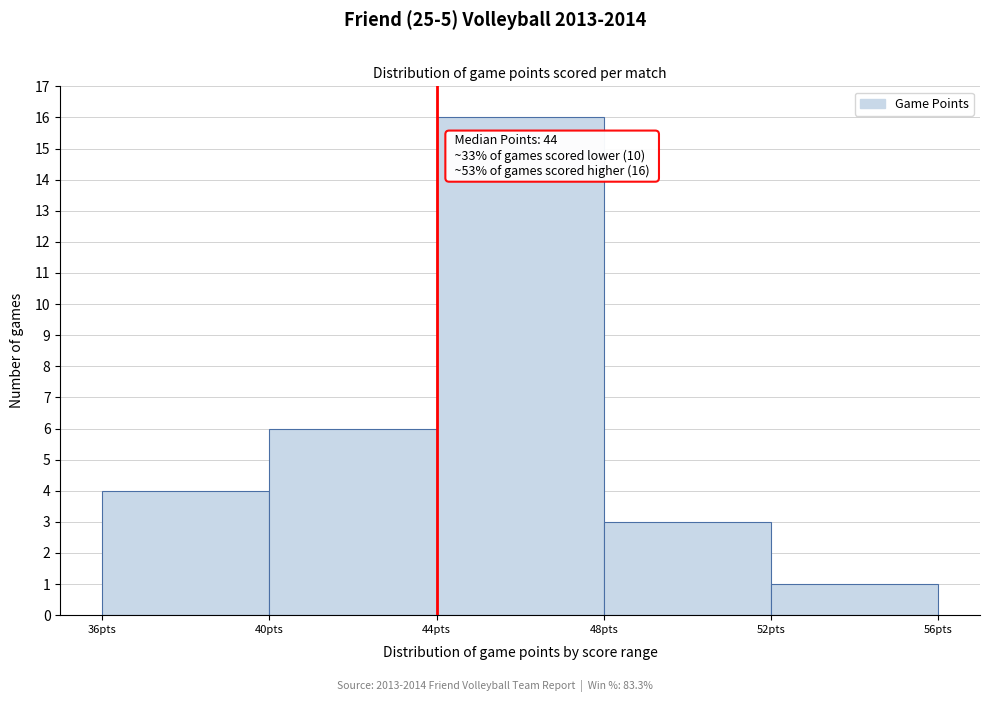

Which range on the x-axis has the tallest bar?

44 to 48